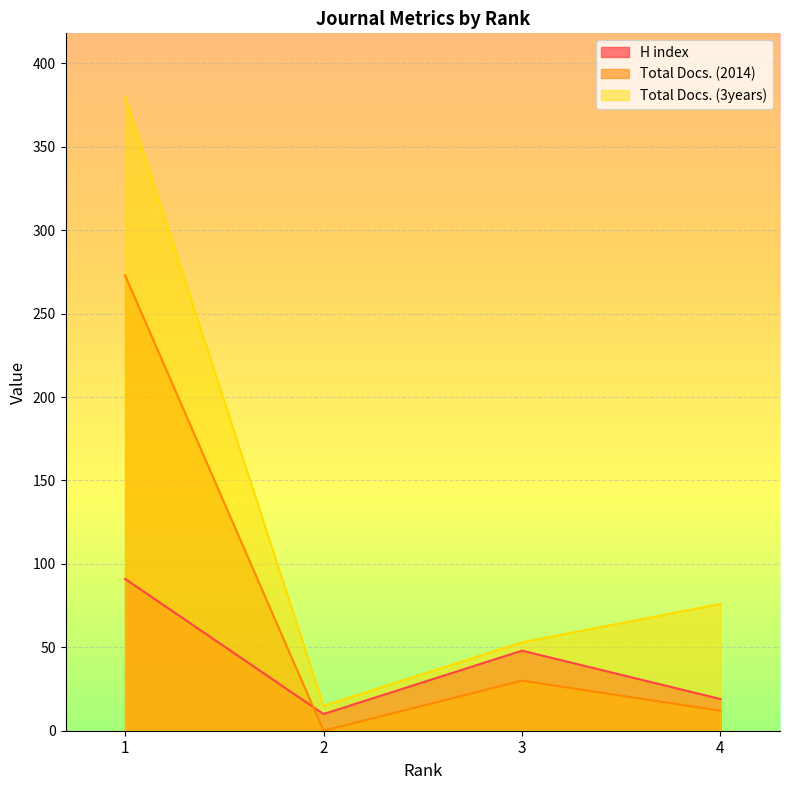

True or false: Total Docs. (3years) and Total Docs. (2014) intersect in this chart.

False